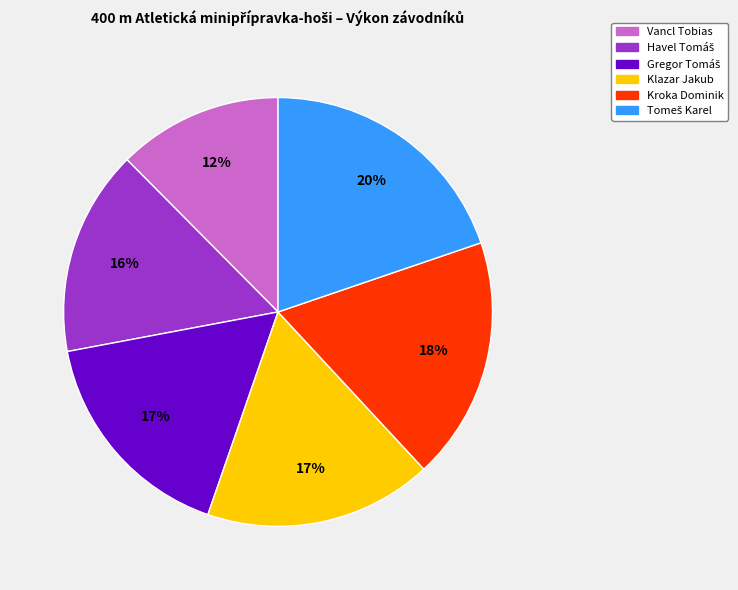

Does Kroka Dominik account for over 50% of the chart?

No